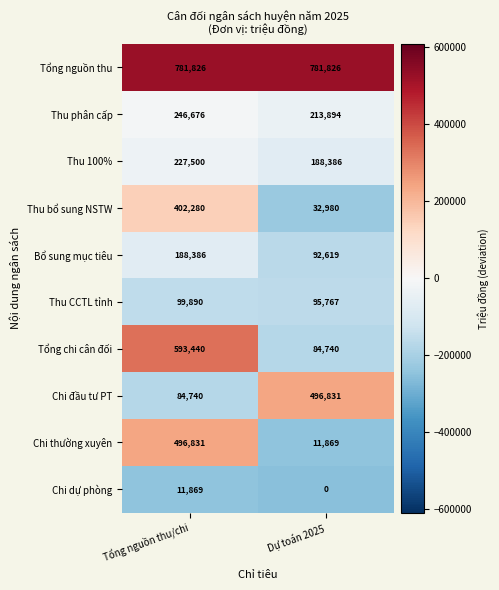

At how many categories does at least one series exceed 274603?

2